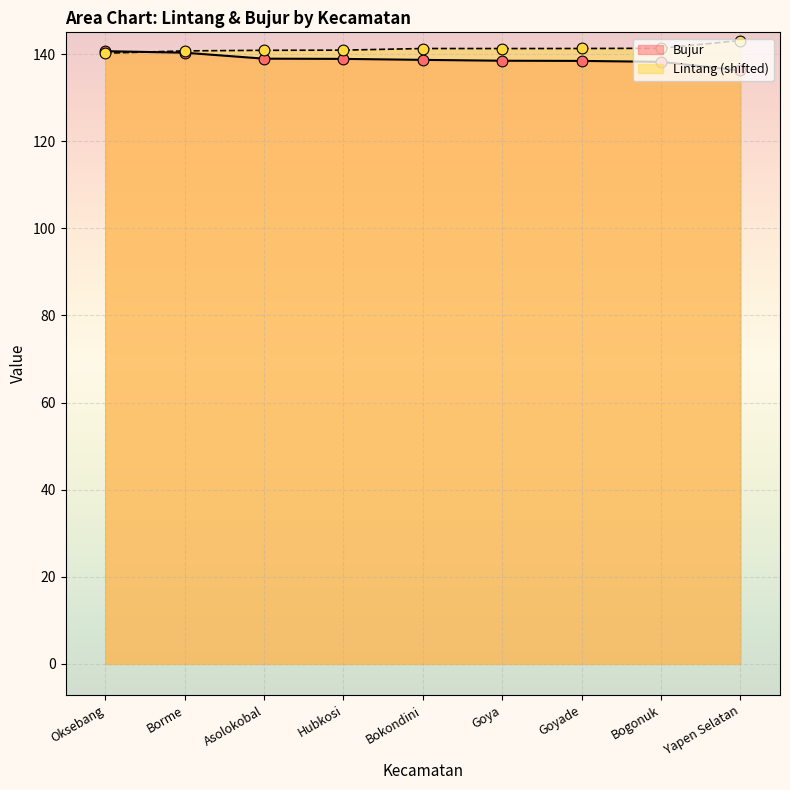

Which series reaches the maximum Y coordinate?

Lintang